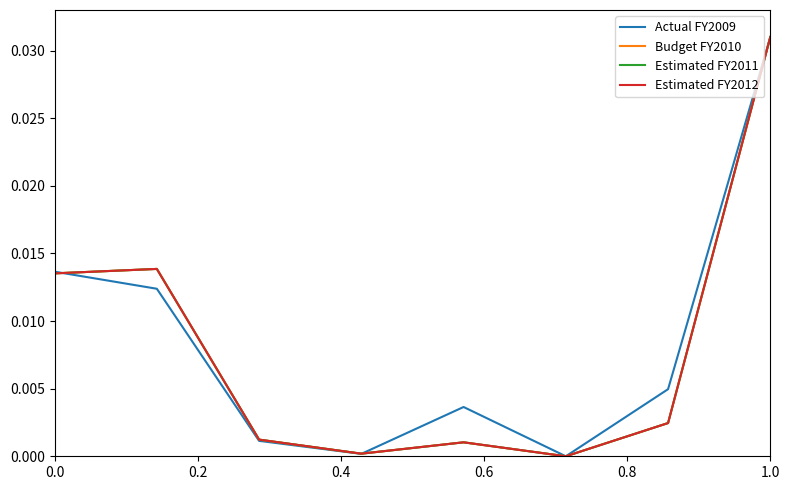

Rank the series by their maximum value, from highest to lowest.

Actual FY2009, Budget FY2010, Estimated FY2011, Estimated FY2012